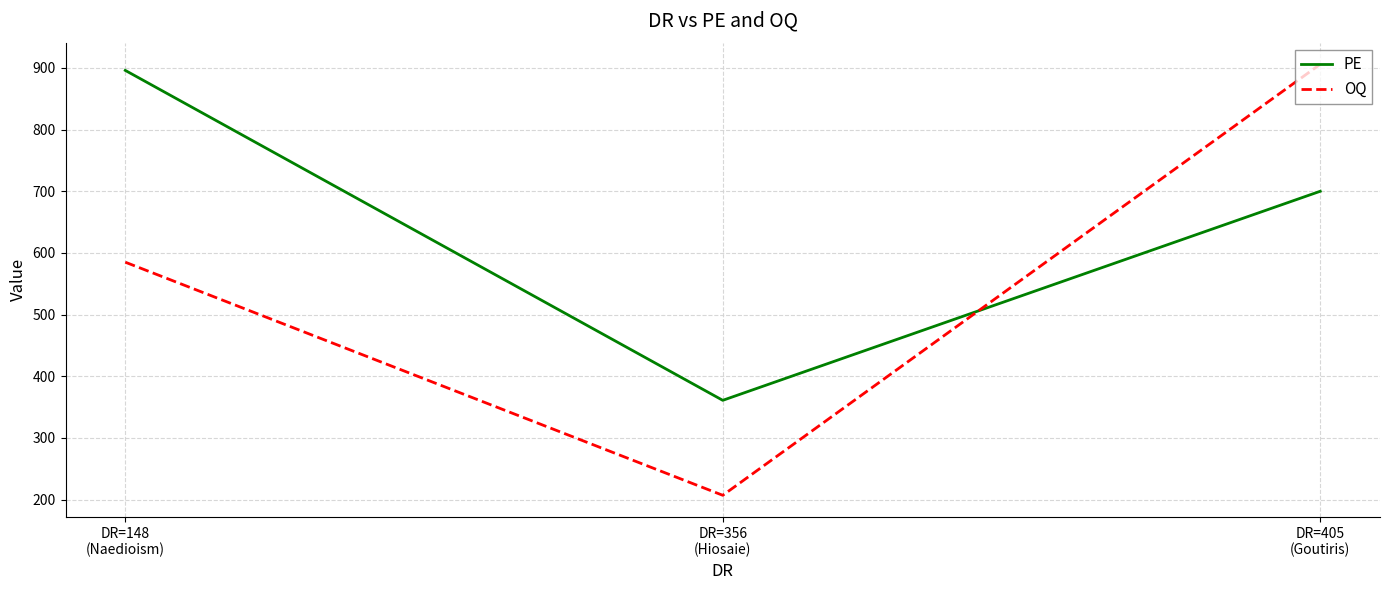

Does the chart display data point markers on the line(s)?

No